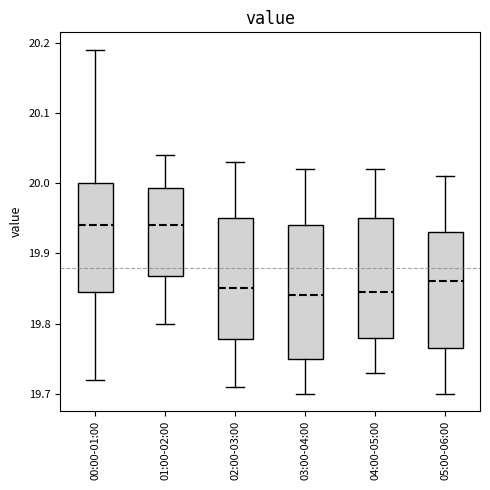

Reading left to right, transcribe this box plot: for each box, give where its median line is, the range the box spans, and where its two whiskers end, as read against the y-axis. The values are not printed on the chart, so give them approximately, as read against the axis.

00:00-01:00: median 19.94, box 19.85 to 20.00, whiskers 19.72 to 20.19
01:00-02:00: median 19.94, box 19.87 to 19.99, whiskers 19.80 to 20.04
02:00-03:00: median 19.85, box 19.78 to 19.95, whiskers 19.71 to 20.03
03:00-04:00: median 19.84, box 19.75 to 19.94, whiskers 19.70 to 20.02
04:00-05:00: median 19.85, box 19.78 to 19.95, whiskers 19.73 to 20.02
05:00-06:00: median 19.86, box 19.77 to 19.93, whiskers 19.70 to 20.01